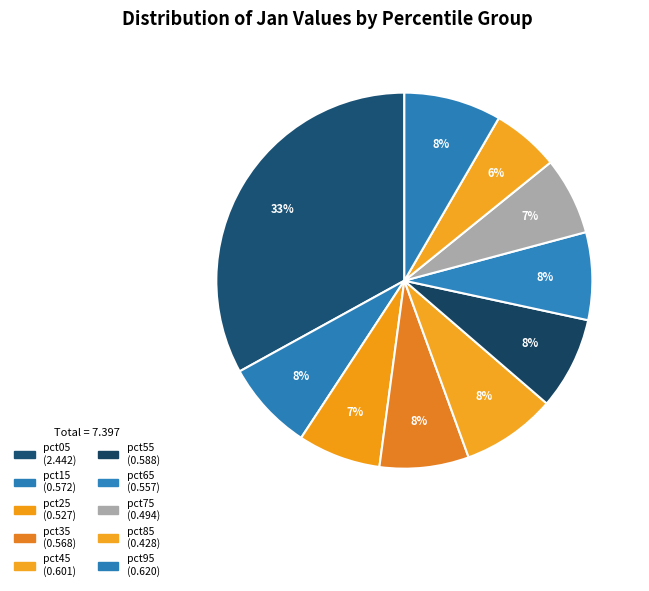

How many slices are in this pie chart?

10